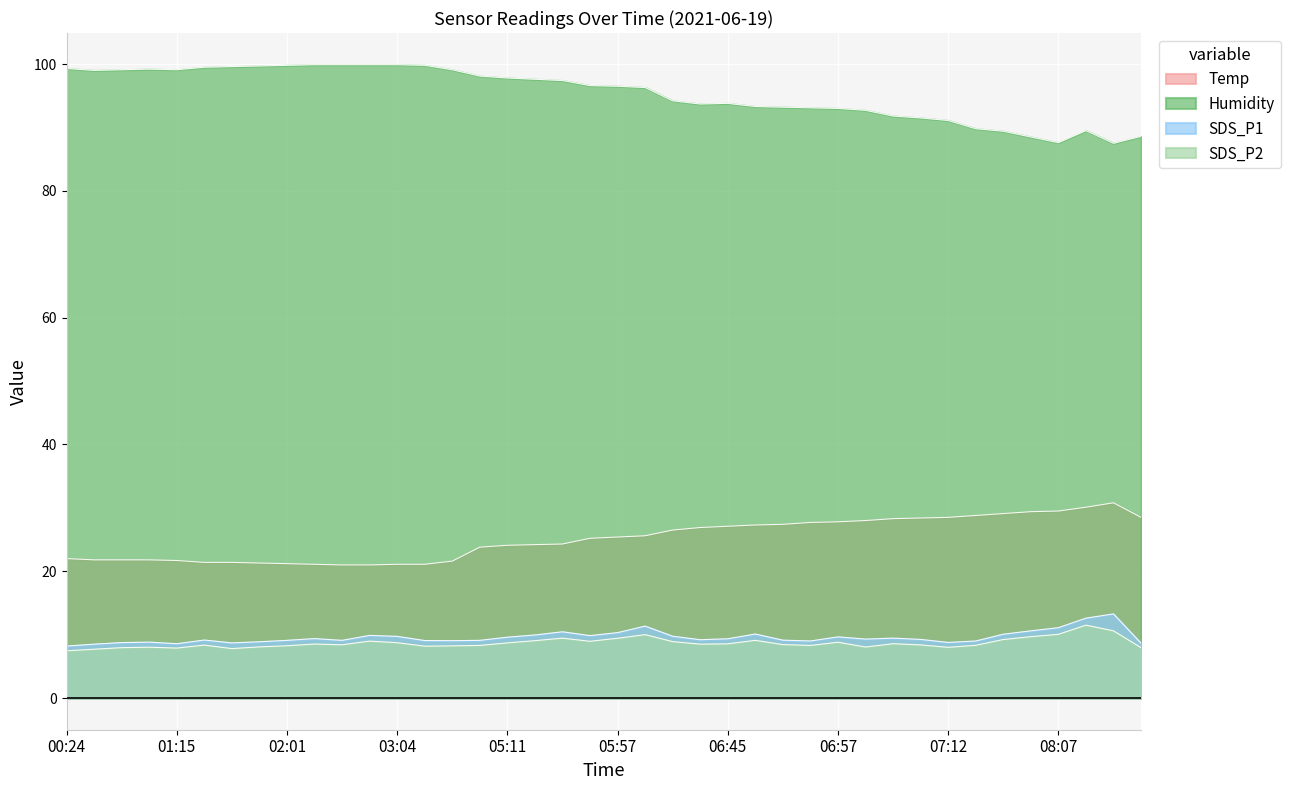

What is the sum of the SDS_P1 values at 05:52 and 01:49?

18.5